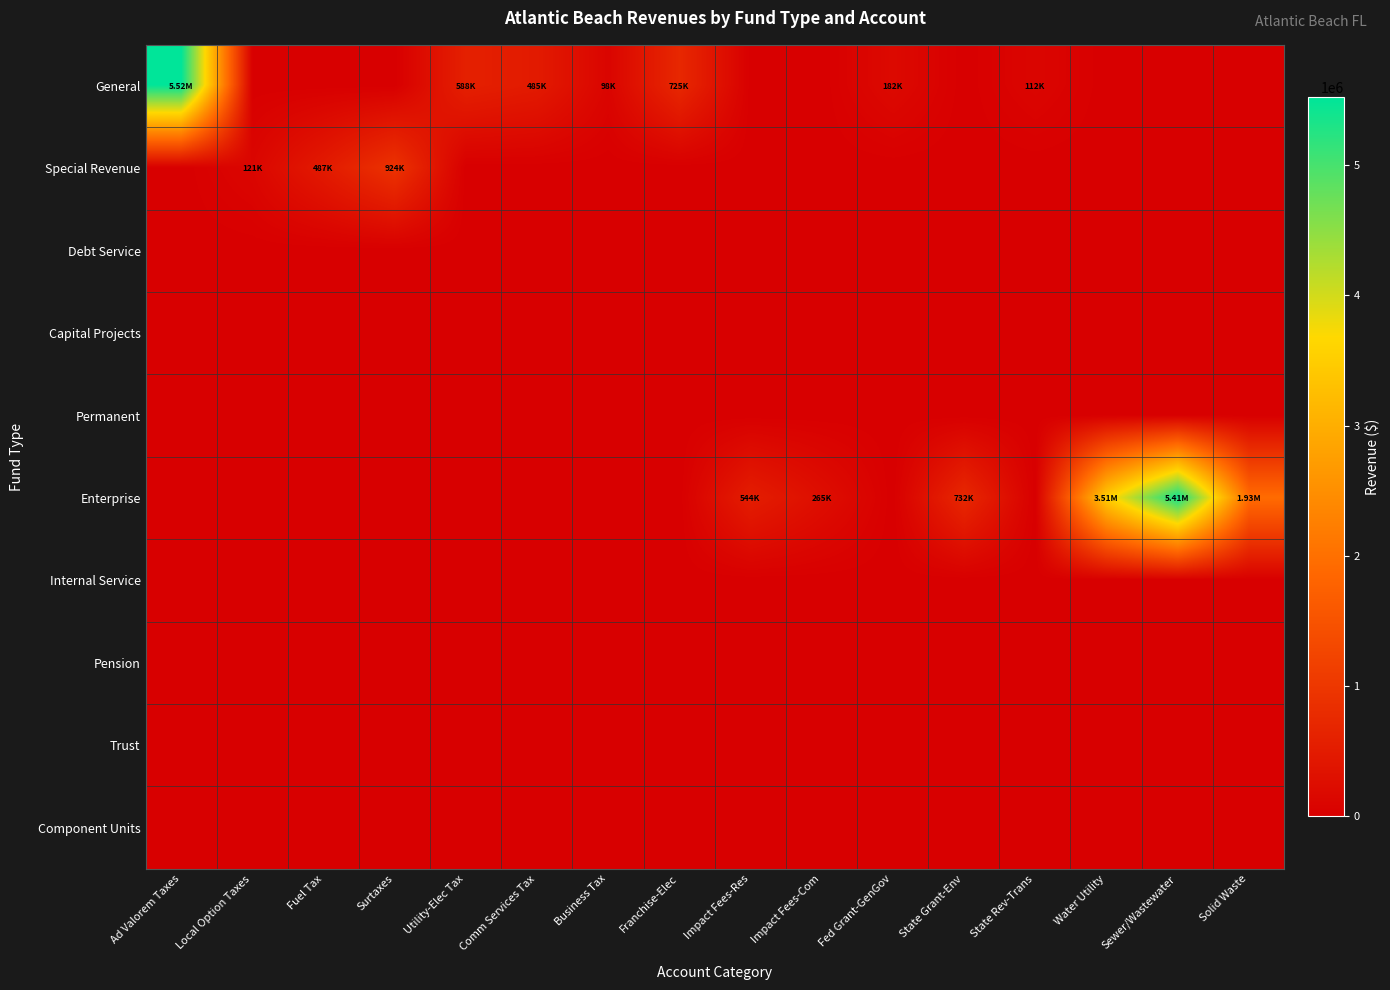

Reading right to left, extract all data points from this chart.

General: Solid Waste=0	Sewer/Wastewater=0	Water Utility=0	State Rev-Trans=112079	State Grant-Env=0	Fed Grant-GenGov=182175	Impact Fees-Com=0	Impact Fees-Res=0	Franchise-Elec=724876	Business Tax=97612	Comm Services Tax=484505	Utility-Elec Tax=587563	Surtaxes=0	Fuel Tax=0	Local Option Taxes=0	Ad Valorem Taxes=5519446
Special Revenue: Solid Waste=0	Sewer/Wastewater=0	Water Utility=0	State Rev-Trans=0	State Grant-Env=0	Fed Grant-GenGov=0	Impact Fees-Com=0	Impact Fees-Res=0	Franchise-Elec=0	Business Tax=0	Comm Services Tax=0	Utility-Elec Tax=0	Surtaxes=924384	Fuel Tax=486678	Local Option Taxes=120622	Ad Valorem Taxes=0
Debt Service: Solid Waste=0	Sewer/Wastewater=0	Water Utility=0	State Rev-Trans=0	State Grant-Env=0	Fed Grant-GenGov=0	Impact Fees-Com=0	Impact Fees-Res=0	Franchise-Elec=0	Business Tax=0	Comm Services Tax=0	Utility-Elec Tax=0	Surtaxes=0	Fuel Tax=0	Local Option Taxes=0	Ad Valorem Taxes=0
Capital Projects: Solid Waste=0	Sewer/Wastewater=0	Water Utility=0	State Rev-Trans=0	State Grant-Env=0	Fed Grant-GenGov=0	Impact Fees-Com=0	Impact Fees-Res=0	Franchise-Elec=0	Business Tax=0	Comm Services Tax=0	Utility-Elec Tax=0	Surtaxes=0	Fuel Tax=0	Local Option Taxes=0	Ad Valorem Taxes=0
Permanent: Solid Waste=0	Sewer/Wastewater=0	Water Utility=0	State Rev-Trans=0	State Grant-Env=0	Fed Grant-GenGov=0	Impact Fees-Com=0	Impact Fees-Res=0	Franchise-Elec=0	Business Tax=0	Comm Services Tax=0	Utility-Elec Tax=0	Surtaxes=0	Fuel Tax=0	Local Option Taxes=0	Ad Valorem Taxes=0
Enterprise: Solid Waste=1934755	Sewer/Wastewater=5405735	Water Utility=3506057	State Rev-Trans=0	State Grant-Env=731746	Fed Grant-GenGov=0	Impact Fees-Com=264705	Impact Fees-Res=543734	Franchise-Elec=0	Business Tax=0	Comm Services Tax=0	Utility-Elec Tax=0	Surtaxes=0	Fuel Tax=0	Local Option Taxes=0	Ad Valorem Taxes=0
Internal Service: Solid Waste=0	Sewer/Wastewater=0	Water Utility=0	State Rev-Trans=0	State Grant-Env=0	Fed Grant-GenGov=0	Impact Fees-Com=0	Impact Fees-Res=0	Franchise-Elec=0	Business Tax=0	Comm Services Tax=0	Utility-Elec Tax=0	Surtaxes=0	Fuel Tax=0	Local Option Taxes=0	Ad Valorem Taxes=0
Pension: Solid Waste=0	Sewer/Wastewater=0	Water Utility=0	State Rev-Trans=0	State Grant-Env=0	Fed Grant-GenGov=0	Impact Fees-Com=0	Impact Fees-Res=0	Franchise-Elec=0	Business Tax=0	Comm Services Tax=0	Utility-Elec Tax=0	Surtaxes=0	Fuel Tax=0	Local Option Taxes=0	Ad Valorem Taxes=0
Trust: Solid Waste=0	Sewer/Wastewater=0	Water Utility=0	State Rev-Trans=0	State Grant-Env=0	Fed Grant-GenGov=0	Impact Fees-Com=0	Impact Fees-Res=0	Franchise-Elec=0	Business Tax=0	Comm Services Tax=0	Utility-Elec Tax=0	Surtaxes=0	Fuel Tax=0	Local Option Taxes=0	Ad Valorem Taxes=0
Component Units: Solid Waste=0	Sewer/Wastewater=0	Water Utility=0	State Rev-Trans=0	State Grant-Env=0	Fed Grant-GenGov=0	Impact Fees-Com=0	Impact Fees-Res=0	Franchise-Elec=0	Business Tax=0	Comm Services Tax=0	Utility-Elec Tax=0	Surtaxes=0	Fuel Tax=0	Local Option Taxes=0	Ad Valorem Taxes=0